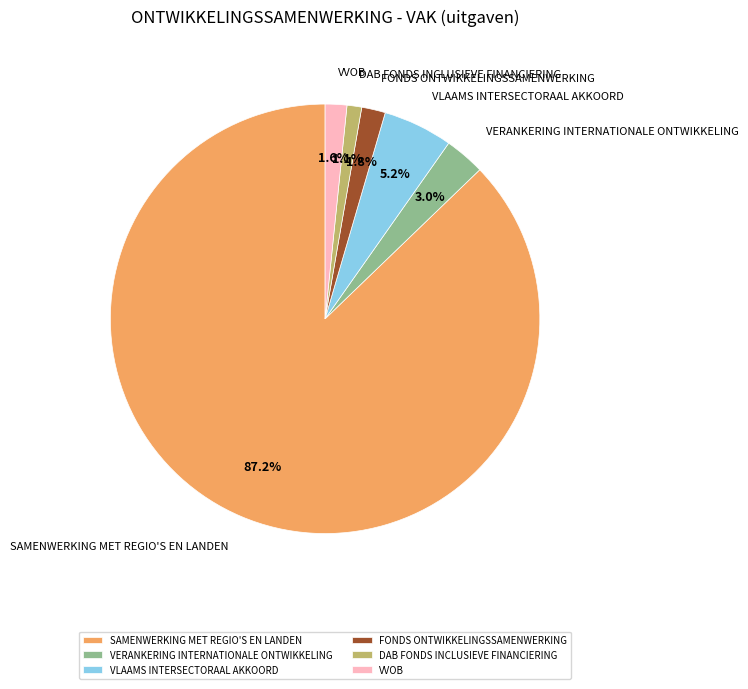

What is the majority slice?

SAMENWERKING MET REGIO'S EN LANDEN